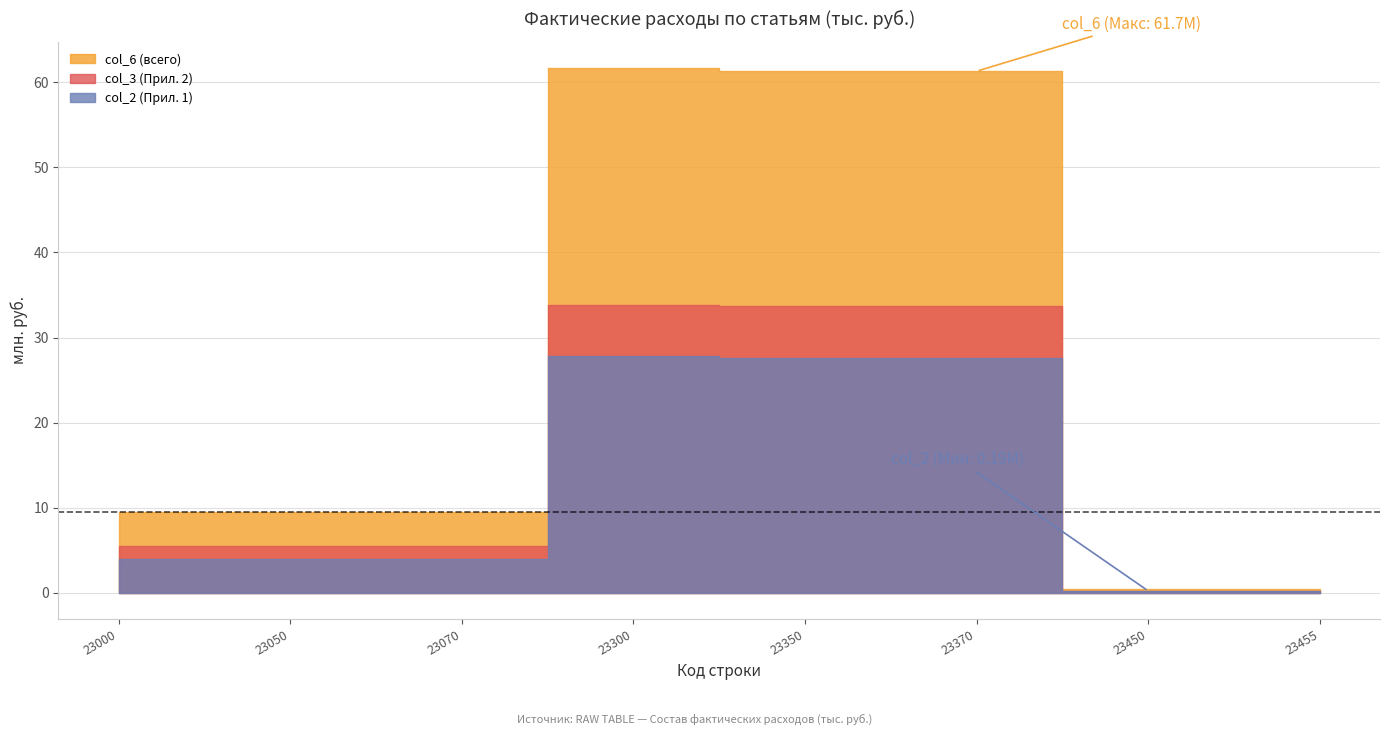

What is the spread (max minus min) of values at 23370?

33693121